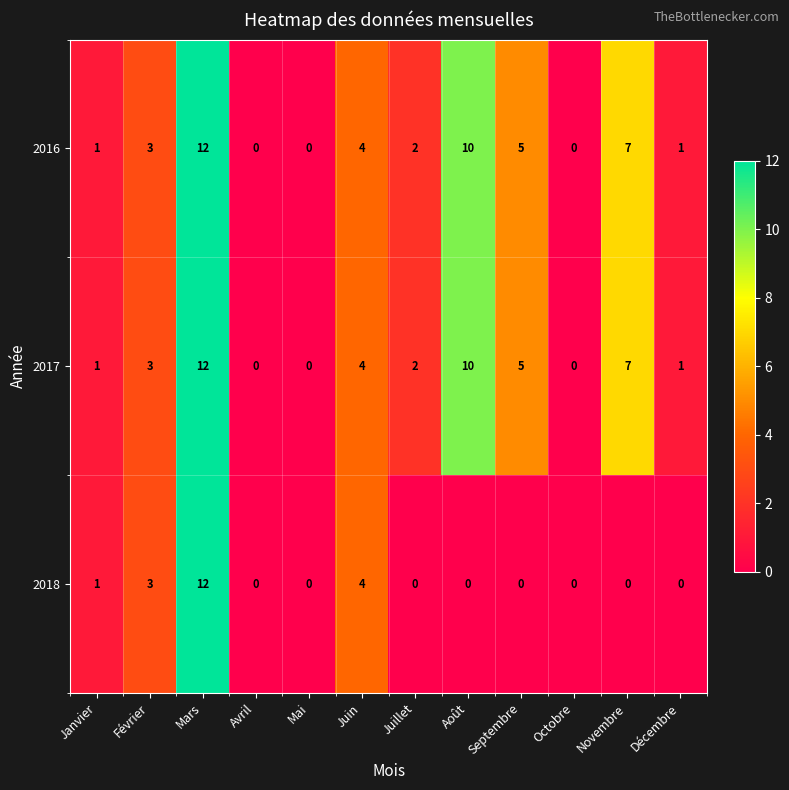

What is the approximate value of 2016 at Février?

3